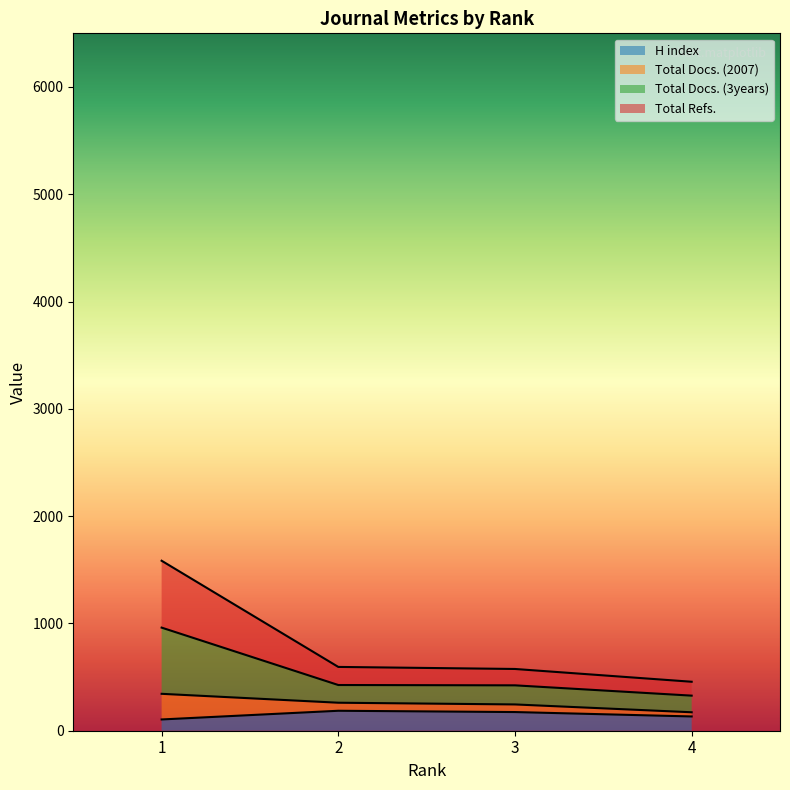

Which label corresponds to the smallest value in the chart?

1